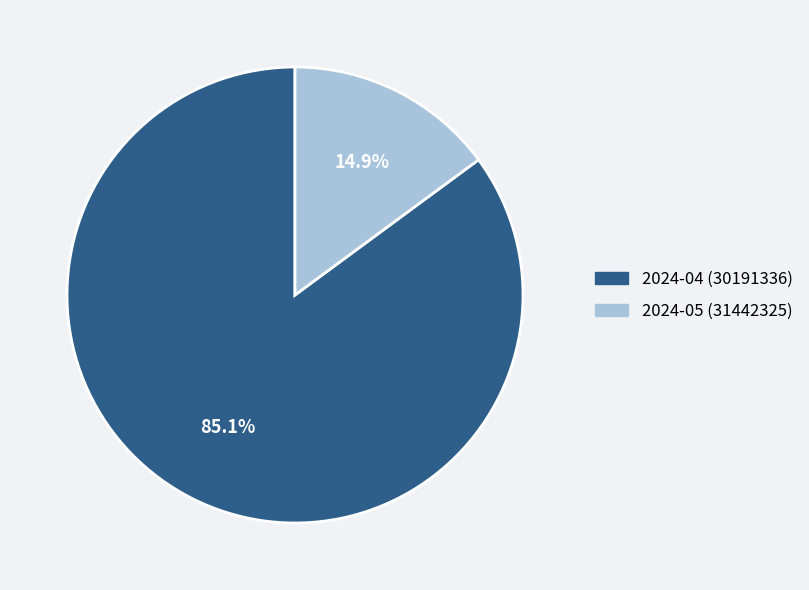

Which has a higher value, 2024-05 (31442325) or 2024-04 (30191336)?

2024-04 (30191336)